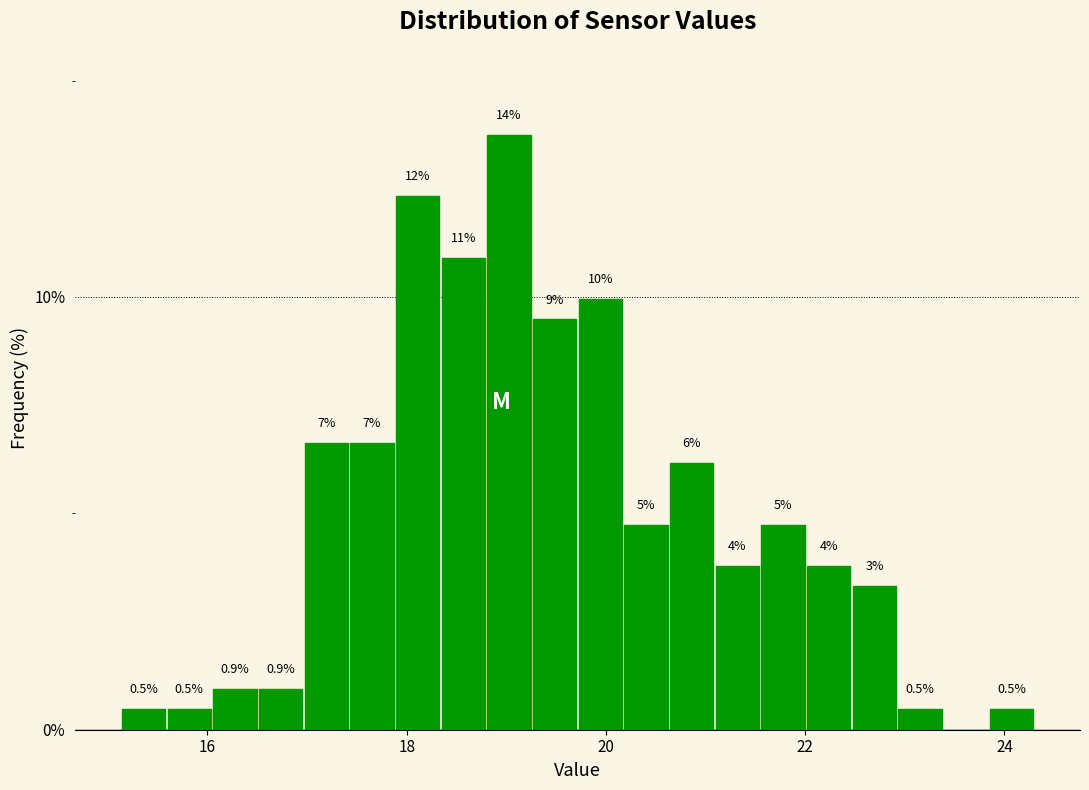

Around what value on the x-axis is the tallest bar? Give the approximate position of its centre, as read against the axis.

19.0